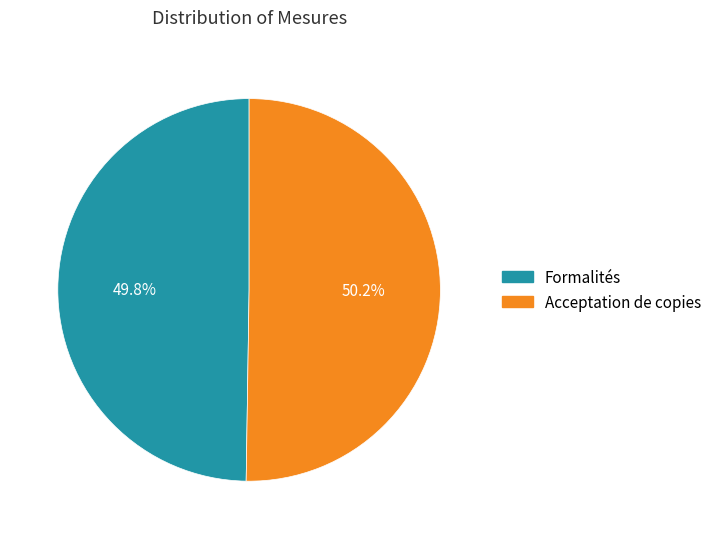

Does any single category account for the majority?

Yes